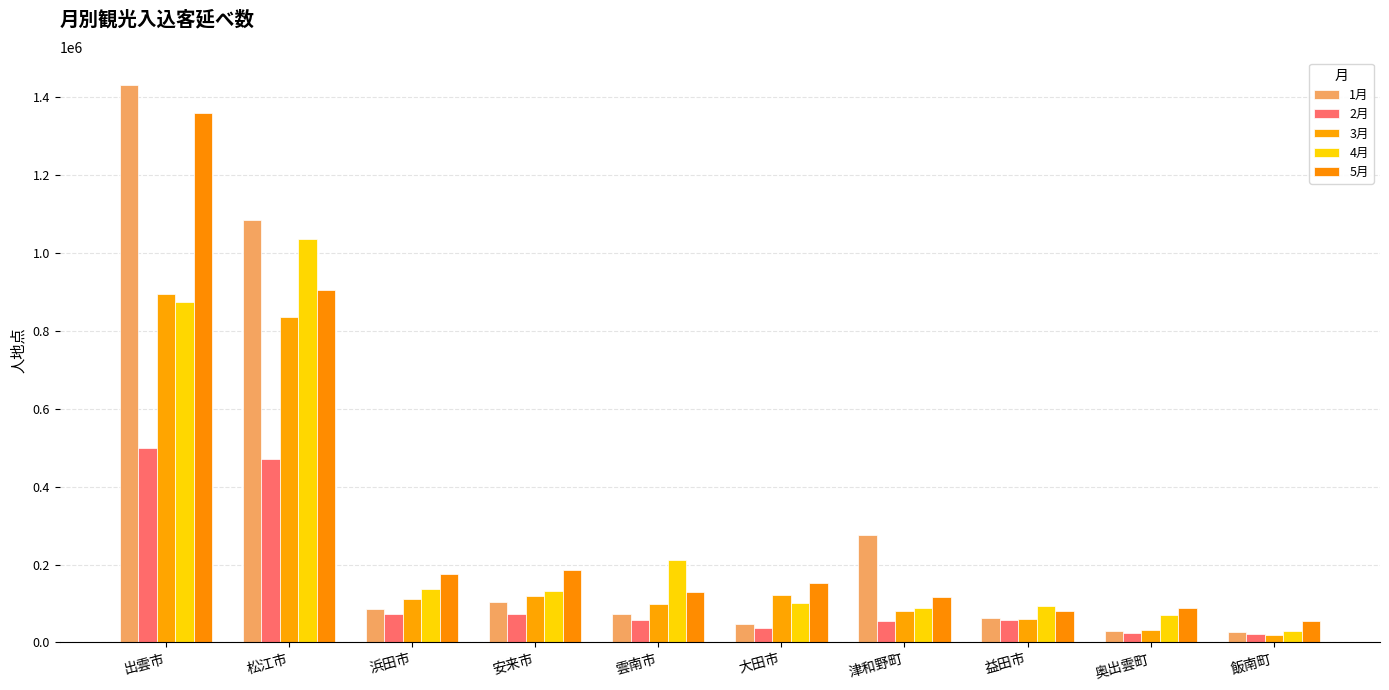

What is the label of the 4th bar from the left?

安来市